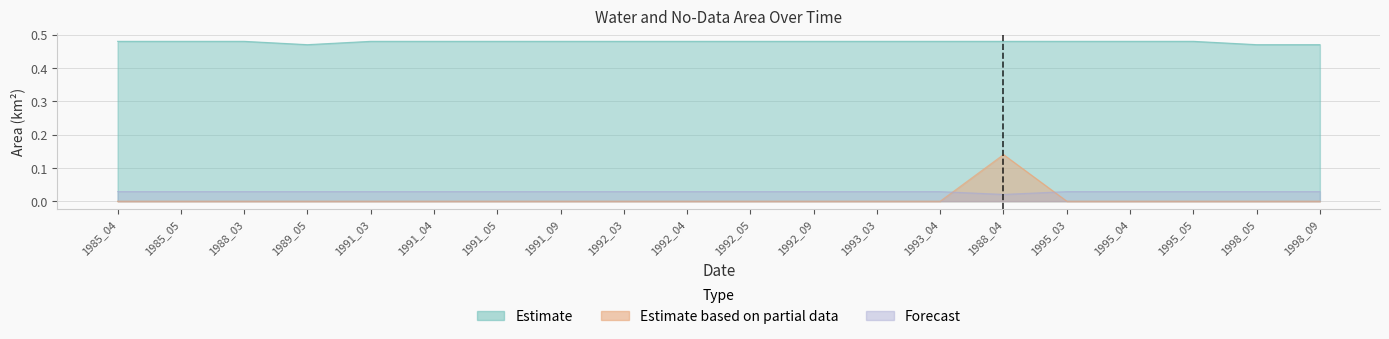

What is the greatest value displayed?

0.5